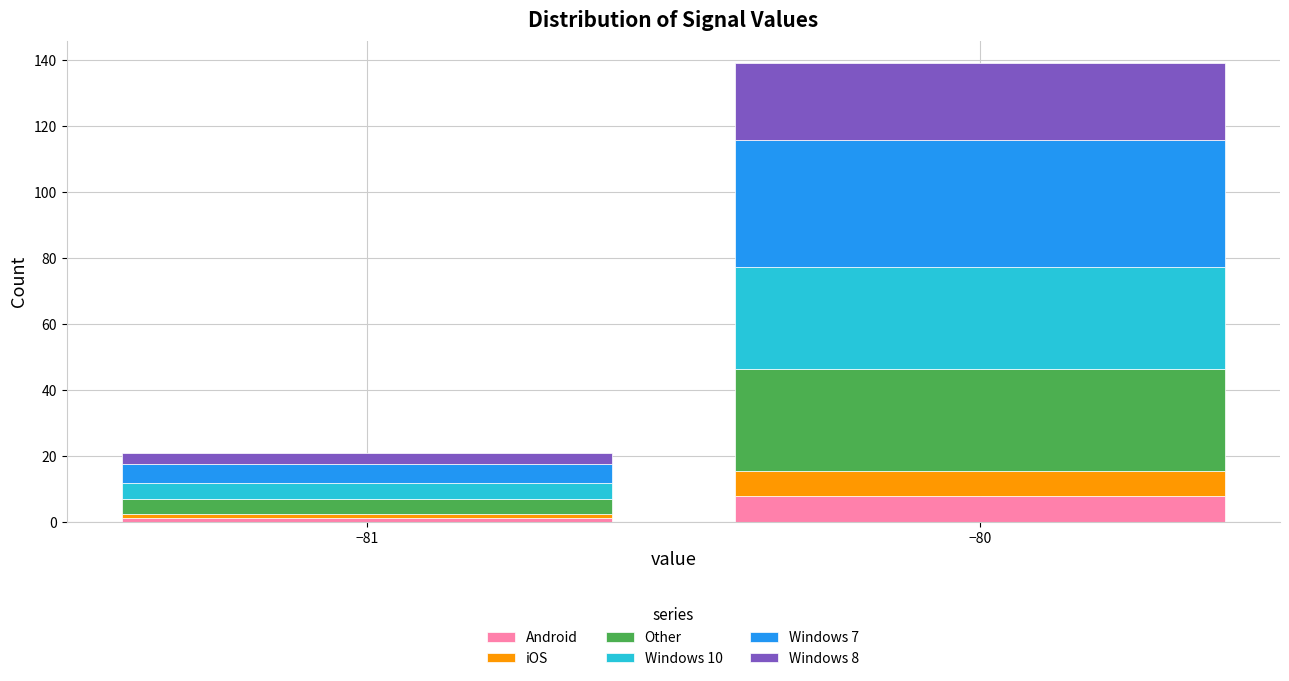

Reading left to right, list the values for the Android series.

−81=1.2	−80=7.7